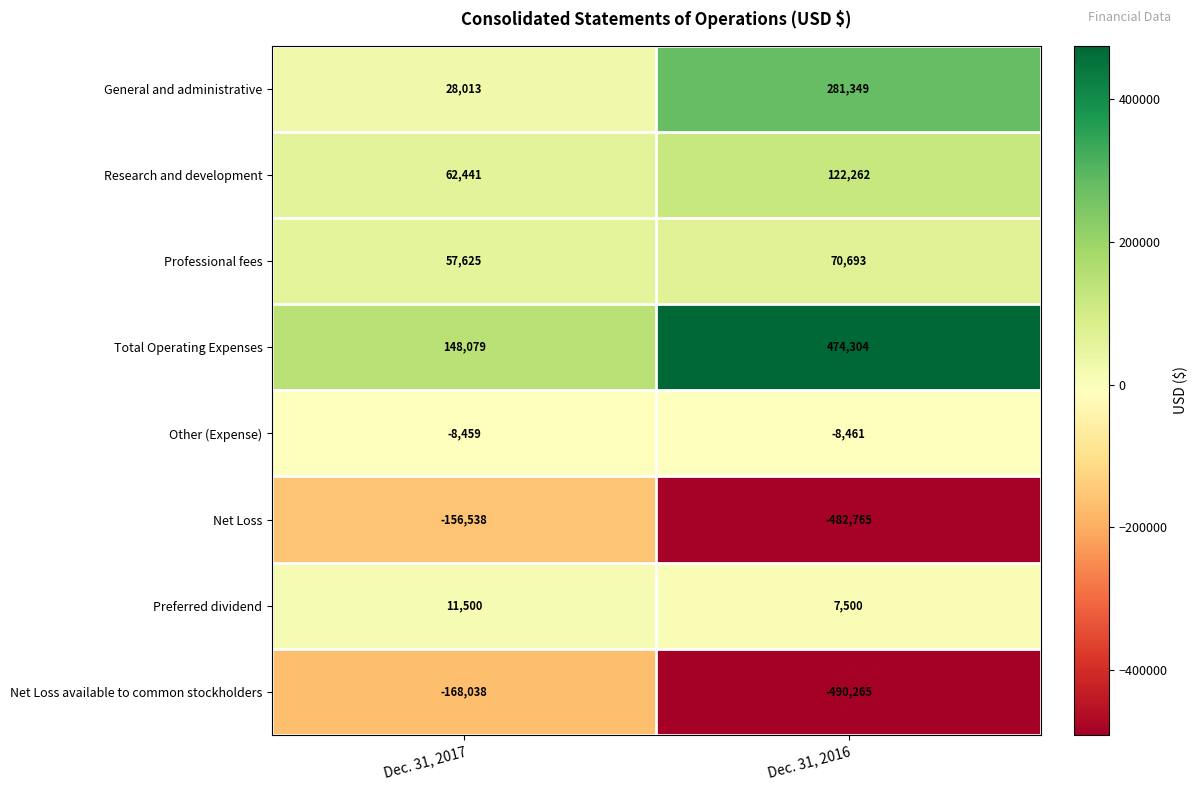

Reading right to left, list all the values displayed in this chart.

General and administrative: Dec. 31, 2016=281349	Dec. 31, 2017=28013
Research and development: Dec. 31, 2016=122262	Dec. 31, 2017=62441
Professional fees: Dec. 31, 2016=70693	Dec. 31, 2017=57625
Total Operating Expenses: Dec. 31, 2016=474304	Dec. 31, 2017=148079
Other (Expense): Dec. 31, 2016=-8461	Dec. 31, 2017=-8459
Net Loss: Dec. 31, 2016=-482765	Dec. 31, 2017=-156538
Preferred dividend: Dec. 31, 2016=7500	Dec. 31, 2017=11500
Net Loss available to common stockholders: Dec. 31, 2016=-490265	Dec. 31, 2017=-168038